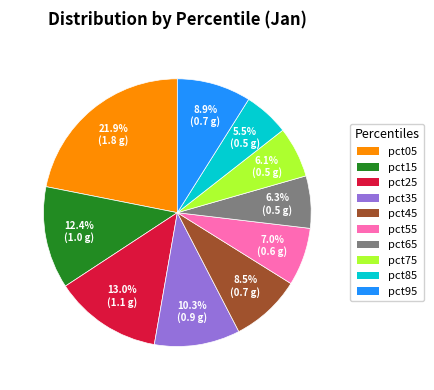

What is the ratio of the value at pct75 to the value at pct25?

0.5